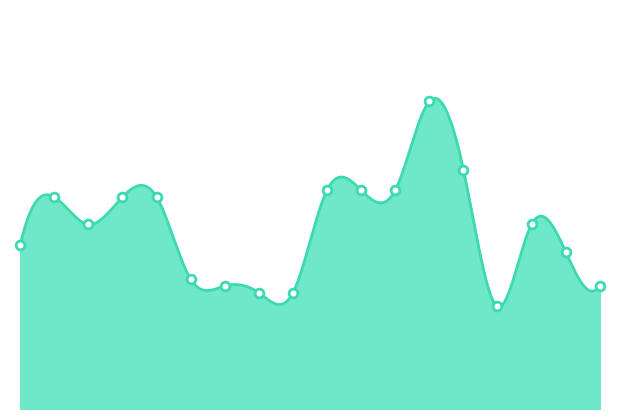

What is the change in value from 7 to 12?

+14